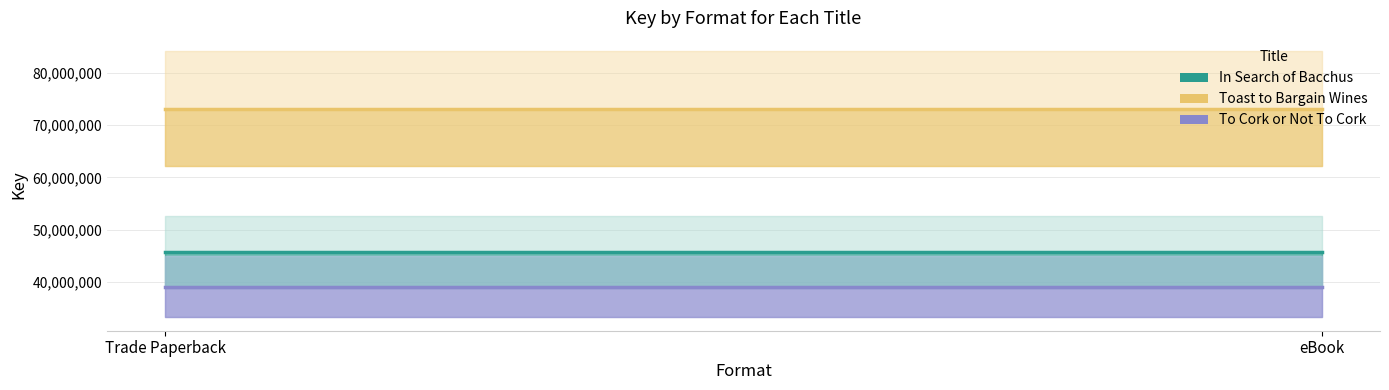

What is the label of the 2nd point from the right?

Trade Paperback